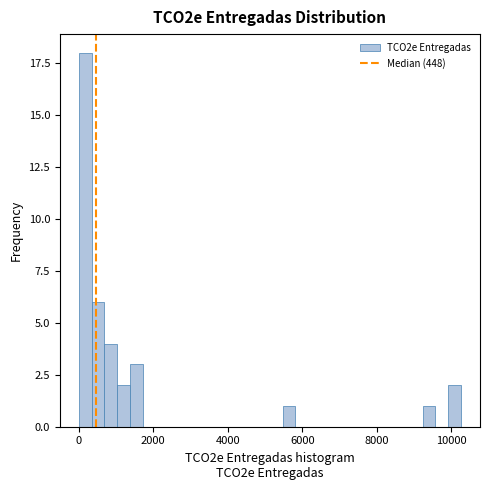

Read against the x-axis, roughly where is the centre of the tallest bar?

200